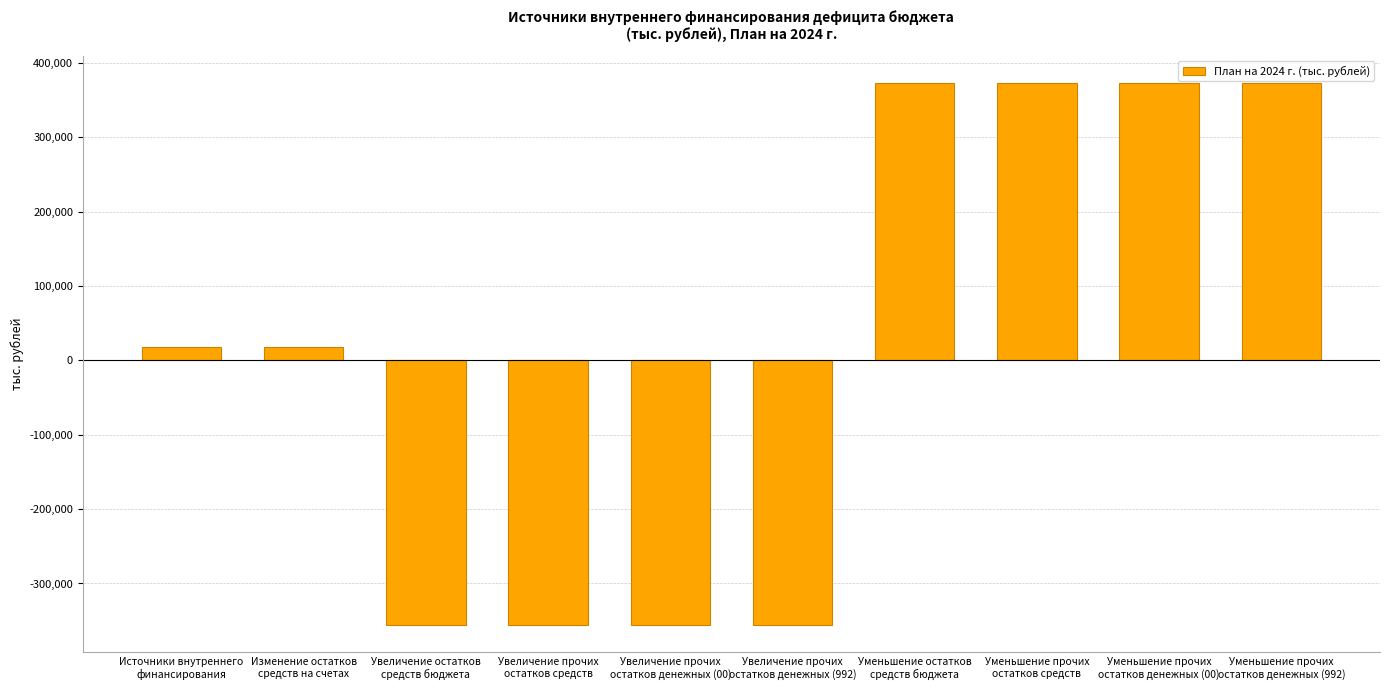

What is the difference between the maximum and second lowest values?

728871.0